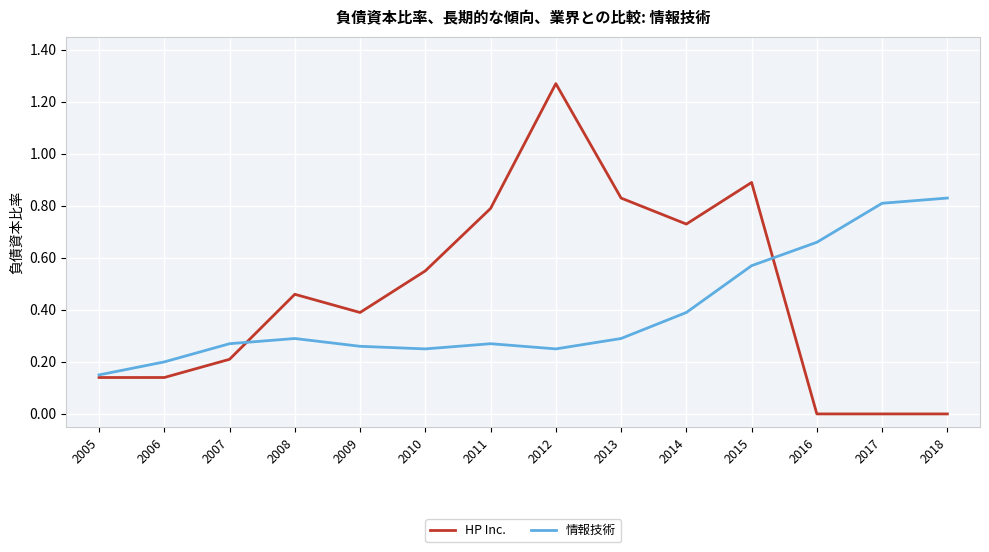

At which category is the sum across all series the highest?

2012